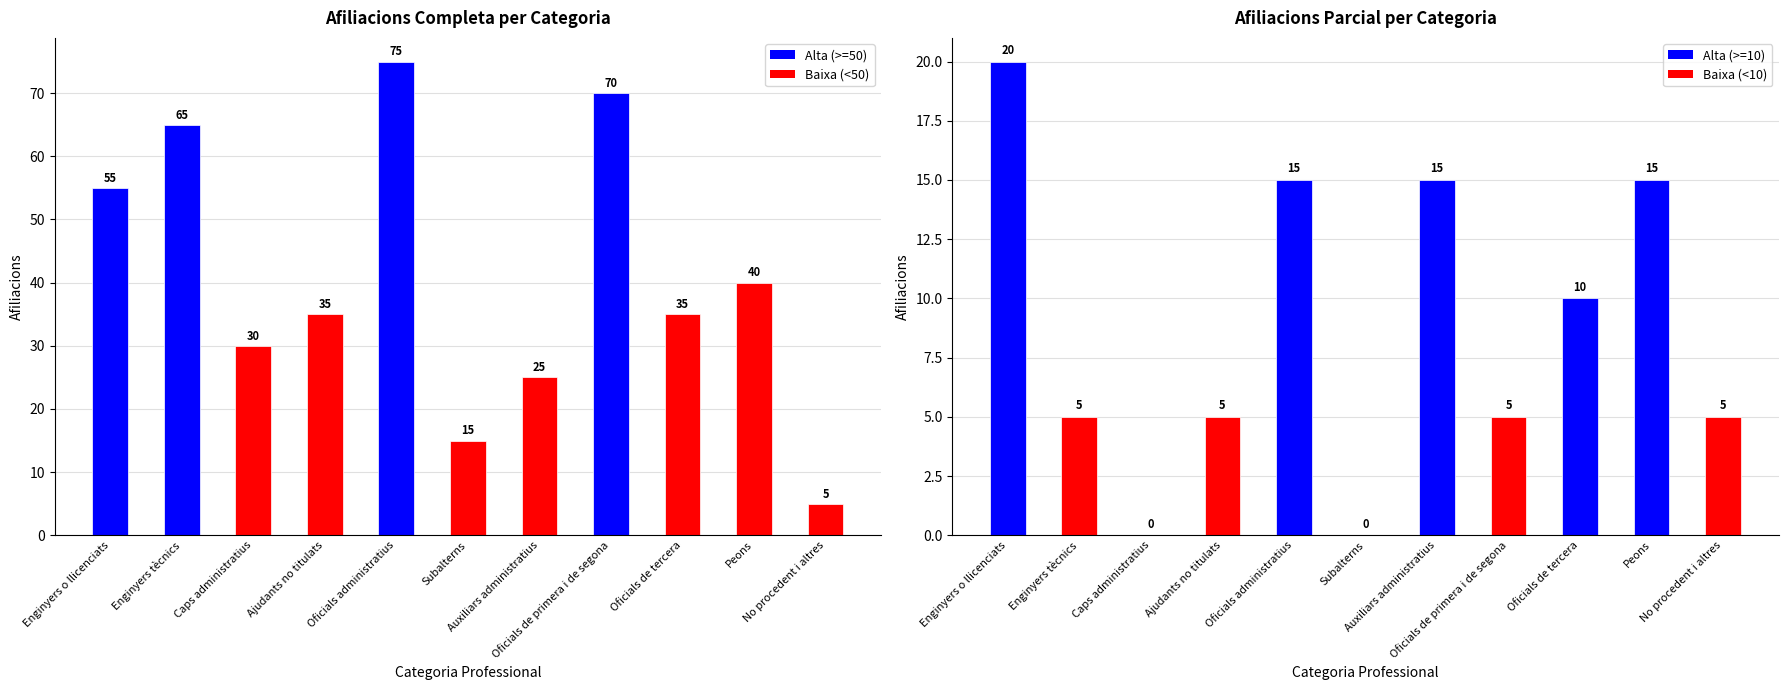

Which label corresponds to the smallest value in the chart?

Caps administratius